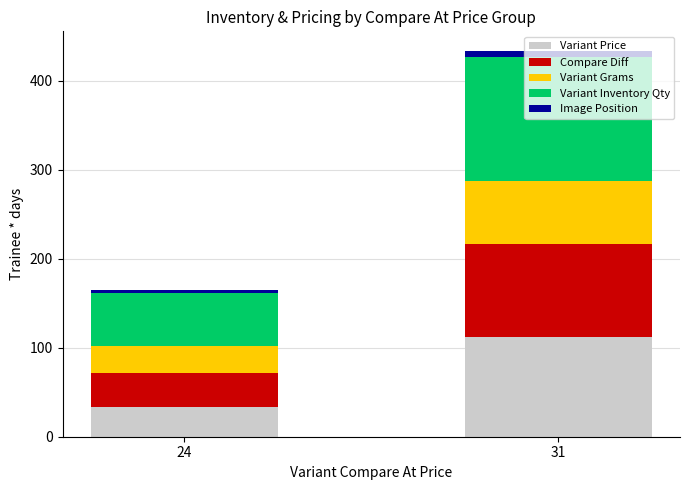

Rank the categories by Variant Price value from highest to lowest.

31, 24